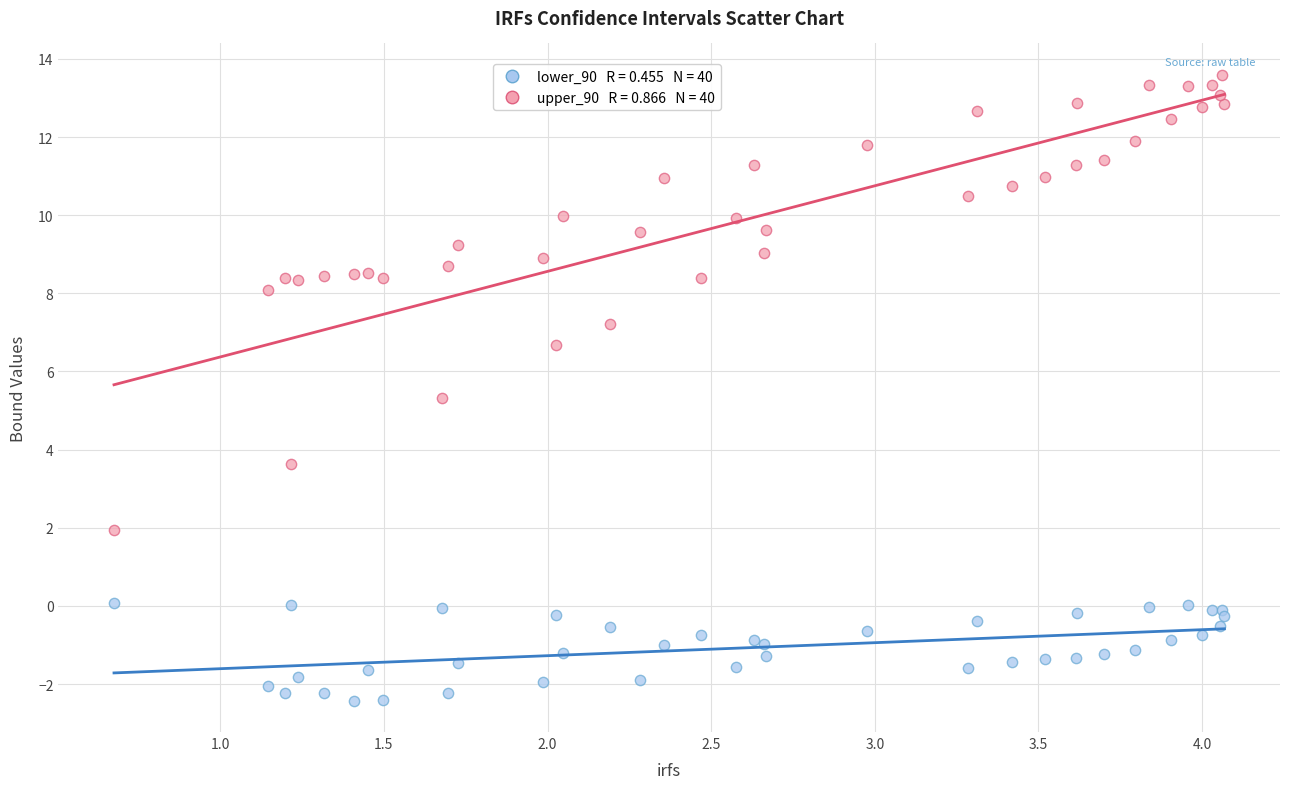

Across all series, what Y value is closest to 5?

5.3